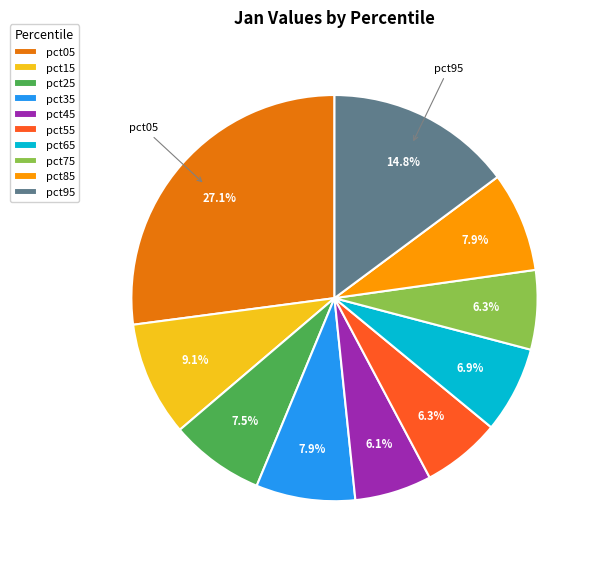

To the nearest percent, what is the combined percentage of pct95 and pct45?

21%